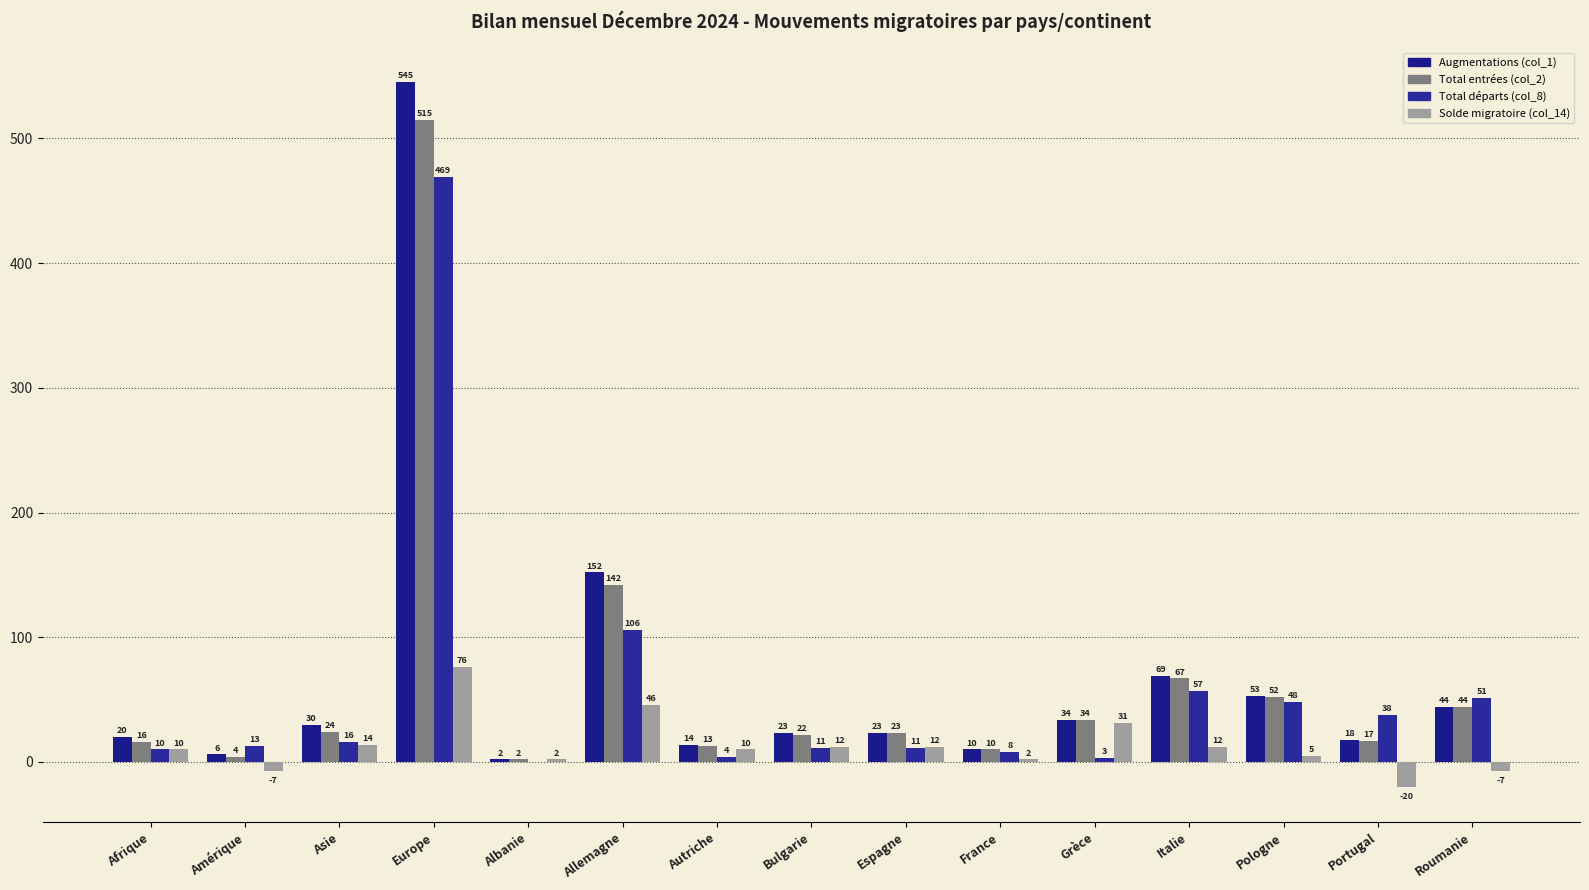

Count the number of categories in the chart.

15